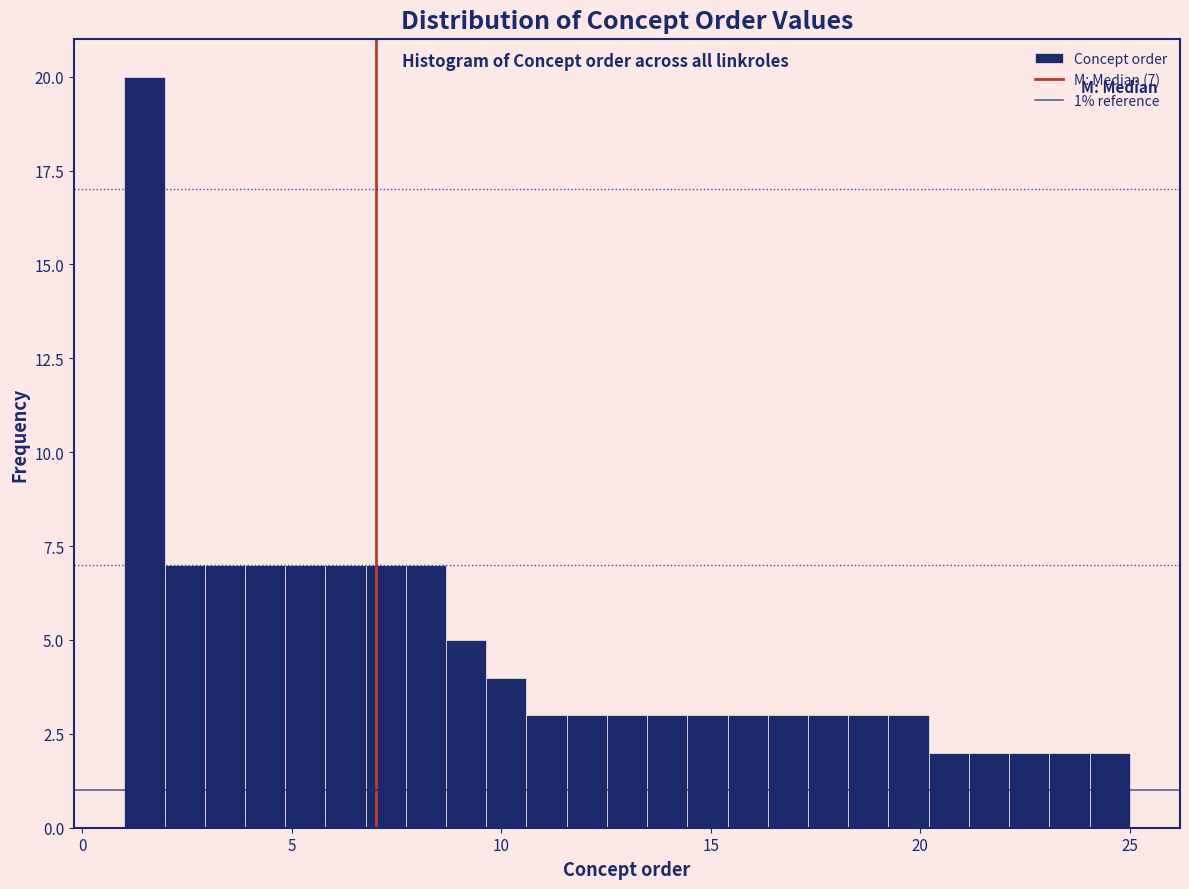

Around what value on the x-axis is the tallest bar? Give the approximate position of its centre, as read against the axis.

1.5